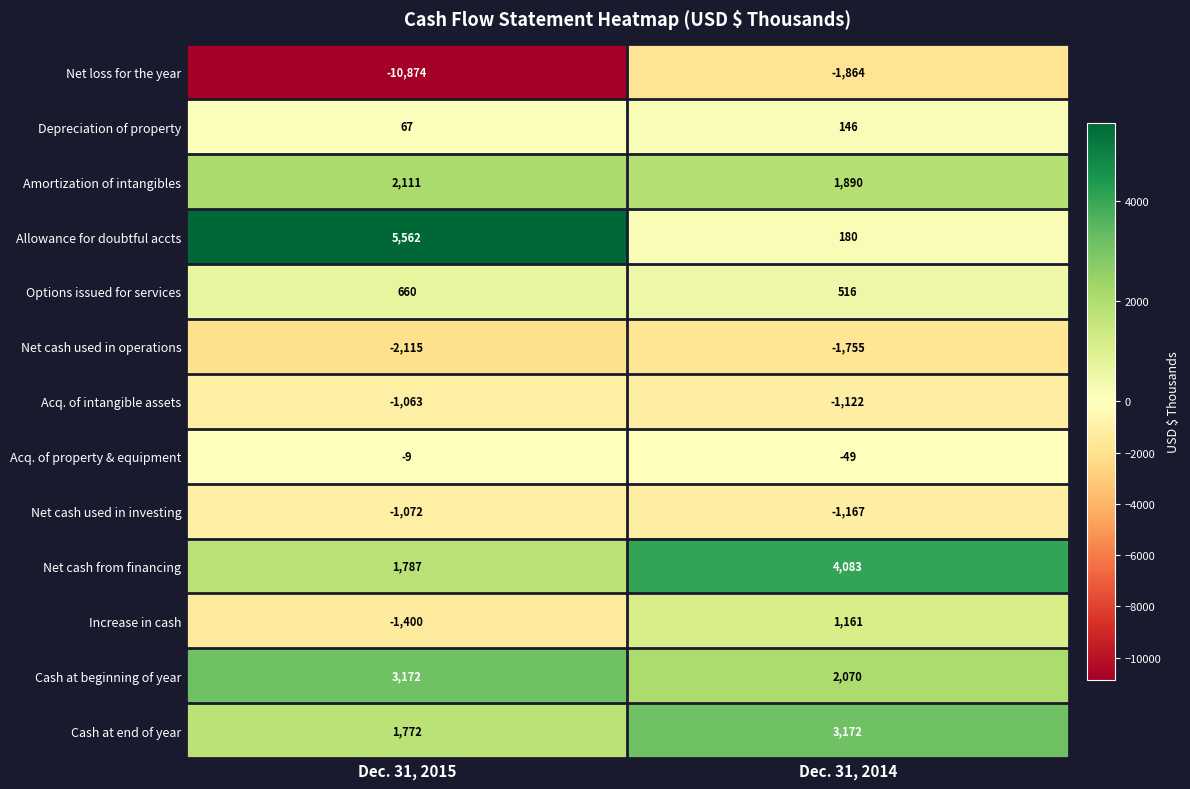

Reading left to right, what are all the values shown in this chart?

Net loss for the year: -10874	-1864
Depreciation of property: 67	146
Amortization of intangibles: 2111	1890
Allowance for doubtful accts: 5562	180
Options issued for services: 660	516
Net cash used in operations: -2115	-1755
Acq. of intangible assets: -1063	-1122
Acq. of property & equipment: -9	-49
Net cash used in investing: -1072	-1167
Net cash from financing: 1787	4083
Increase in cash: -1400	1161
Cash at beginning of year: 3172	2070
Cash at end of year: 1772	3172